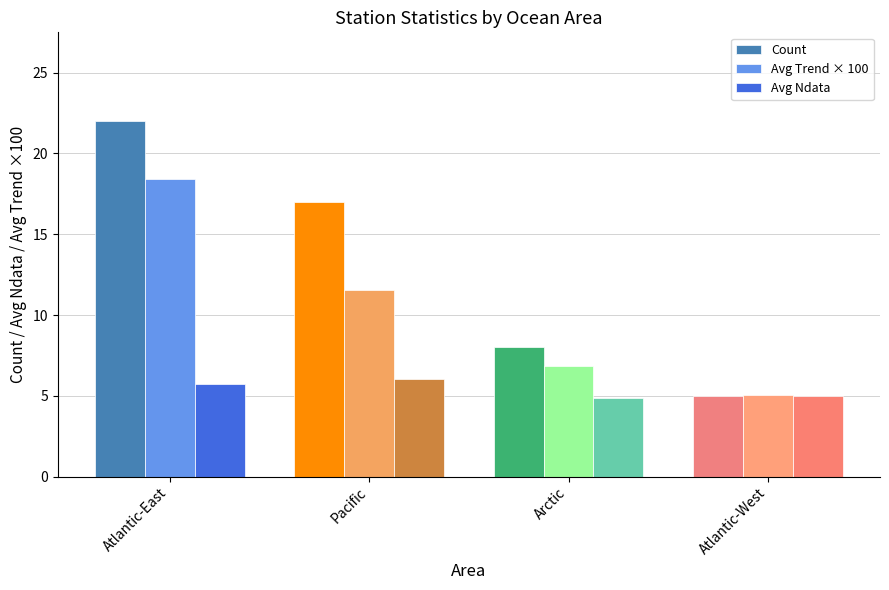

Reading right to left, list all the values displayed in this chart.

Count: Atlantic-West=5.0	Arctic=8.0	Pacific=17.0	Atlantic-East=22.0
Avg Trend × 100: Atlantic-West=5.1	Arctic=6.8	Pacific=11.6	Atlantic-East=18.4
Avg Ndata: Atlantic-West=5.0	Arctic=4.9	Pacific=6.1	Atlantic-East=5.7